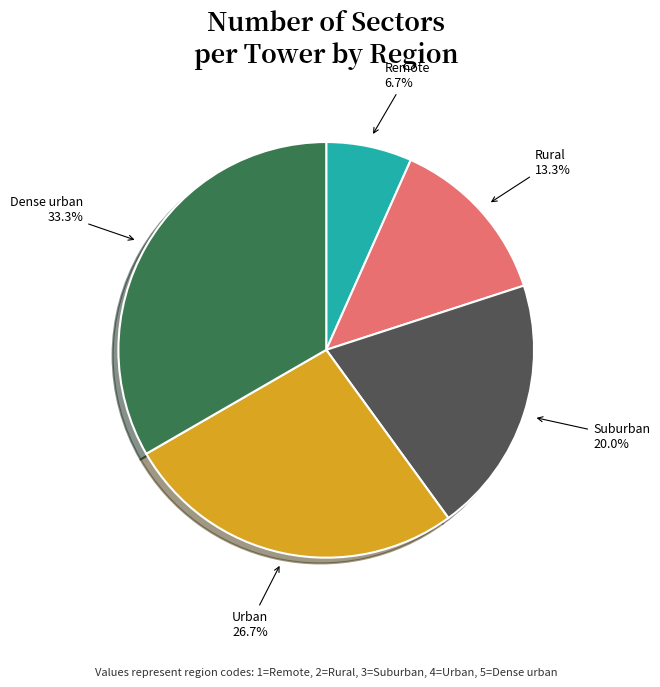

Rank the categories by value from lowest to highest.

Remote, Rural, Suburban, Urban, Dense urban